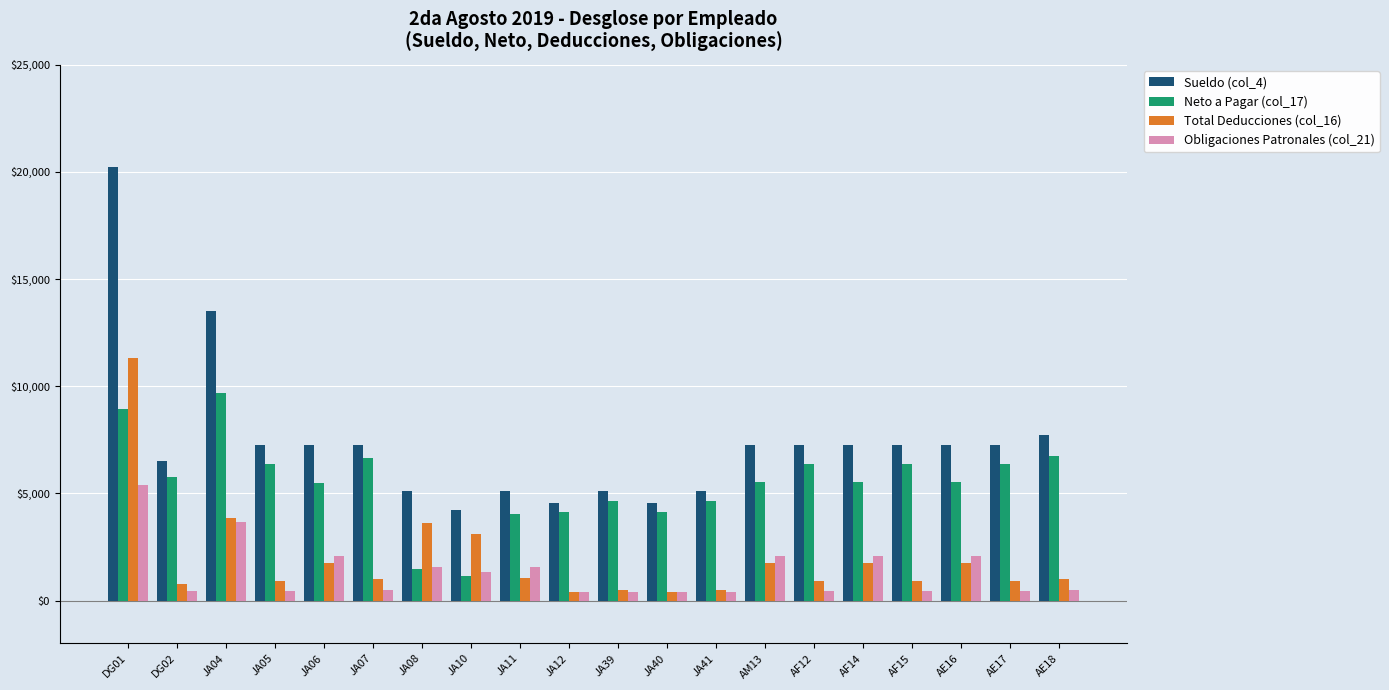

What is the maximum value for Sueldo (col_4)?

20239.8